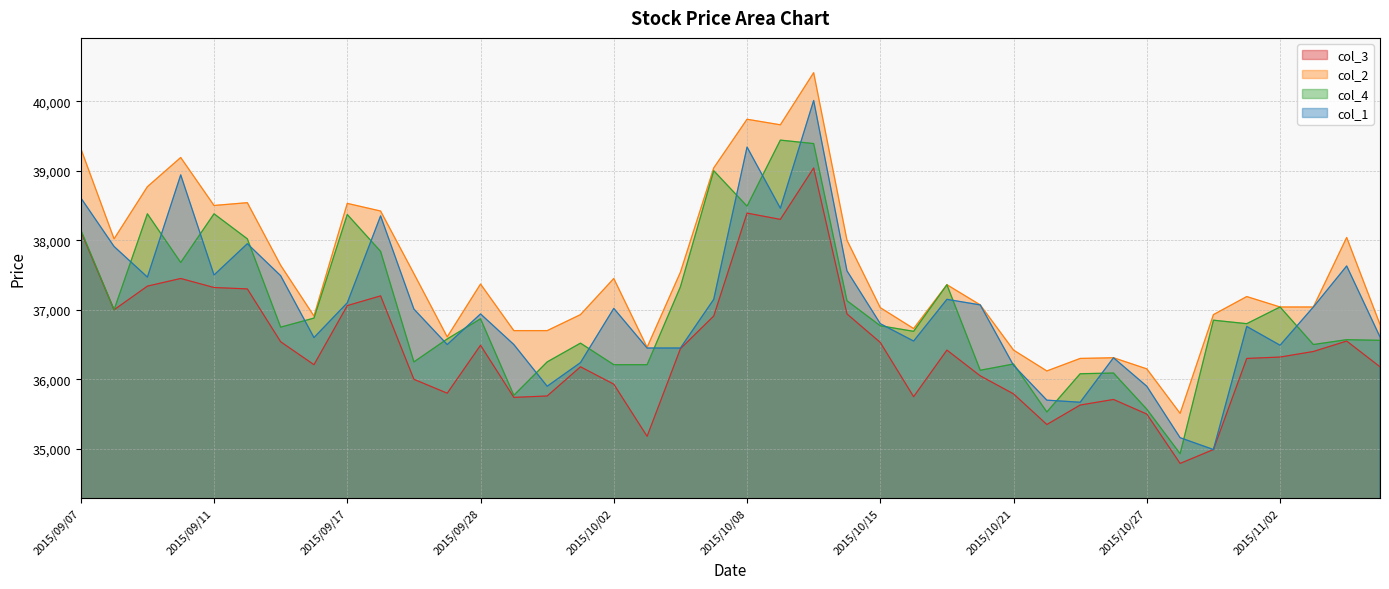

Where does the col_1 series first go above 37010?

2015/09/07